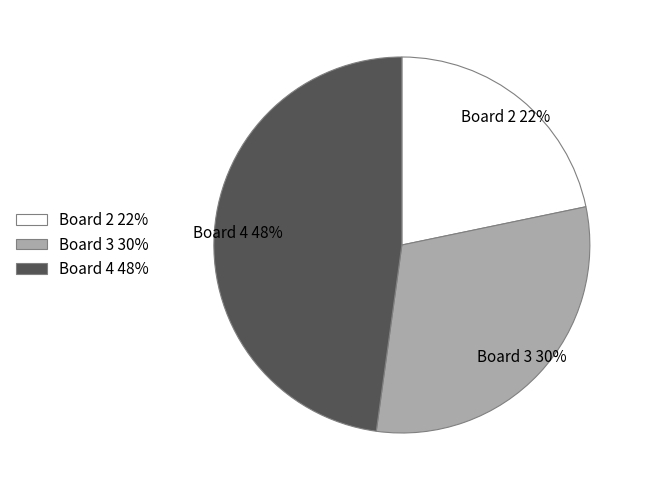

The Board 2 22% slice represents 10% of the pie. True or false?

False